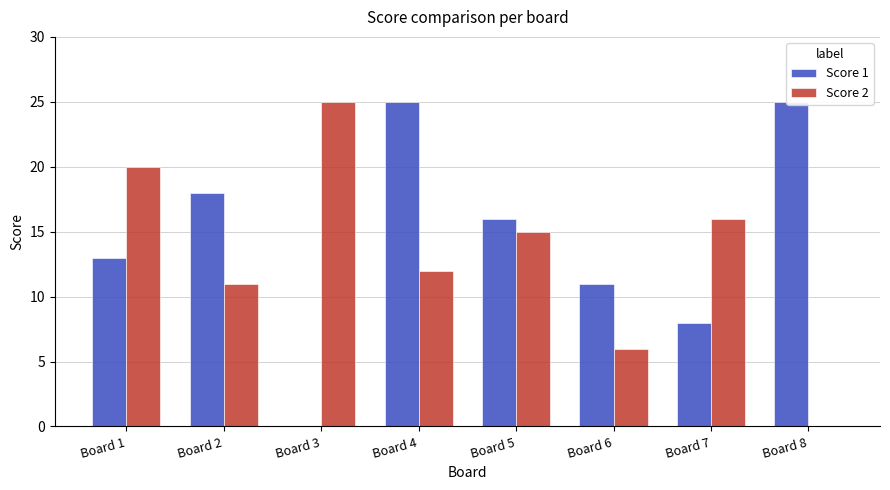

What is the value of the Score 2 bar at the 4th from the left?

12